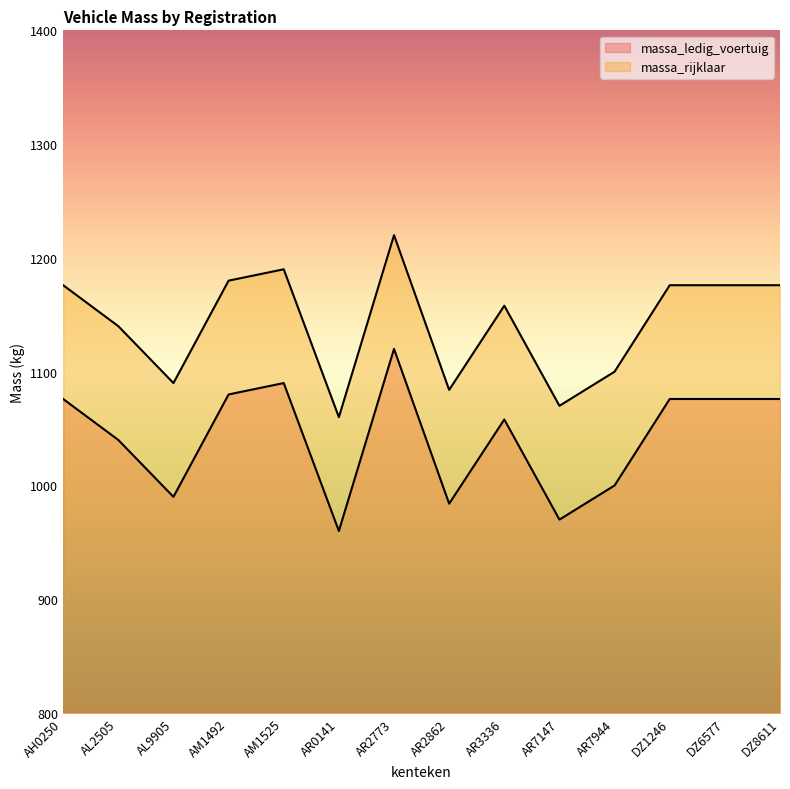

How many interior local valleys does the massa_ledig_voertuig series have?

4